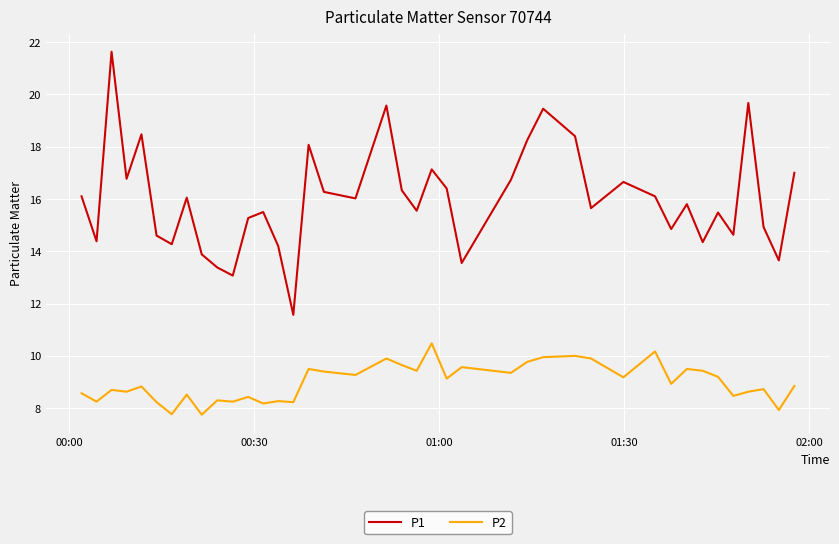

Rank the series by their average value, from highest to lowest.

P1, P2